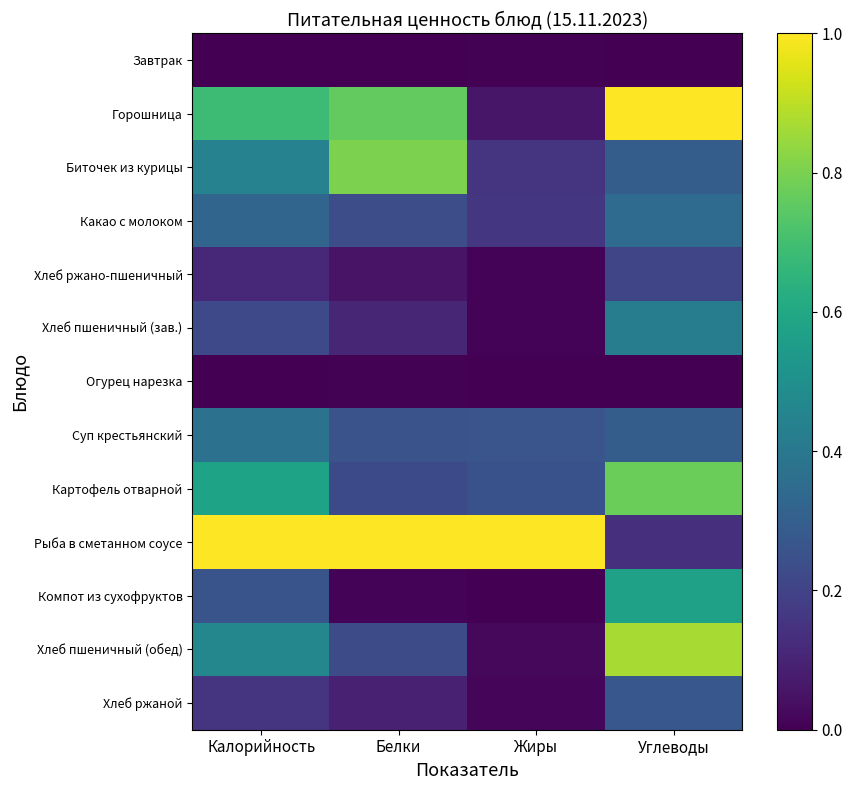

What is the total value across all series at Белки?

3.8